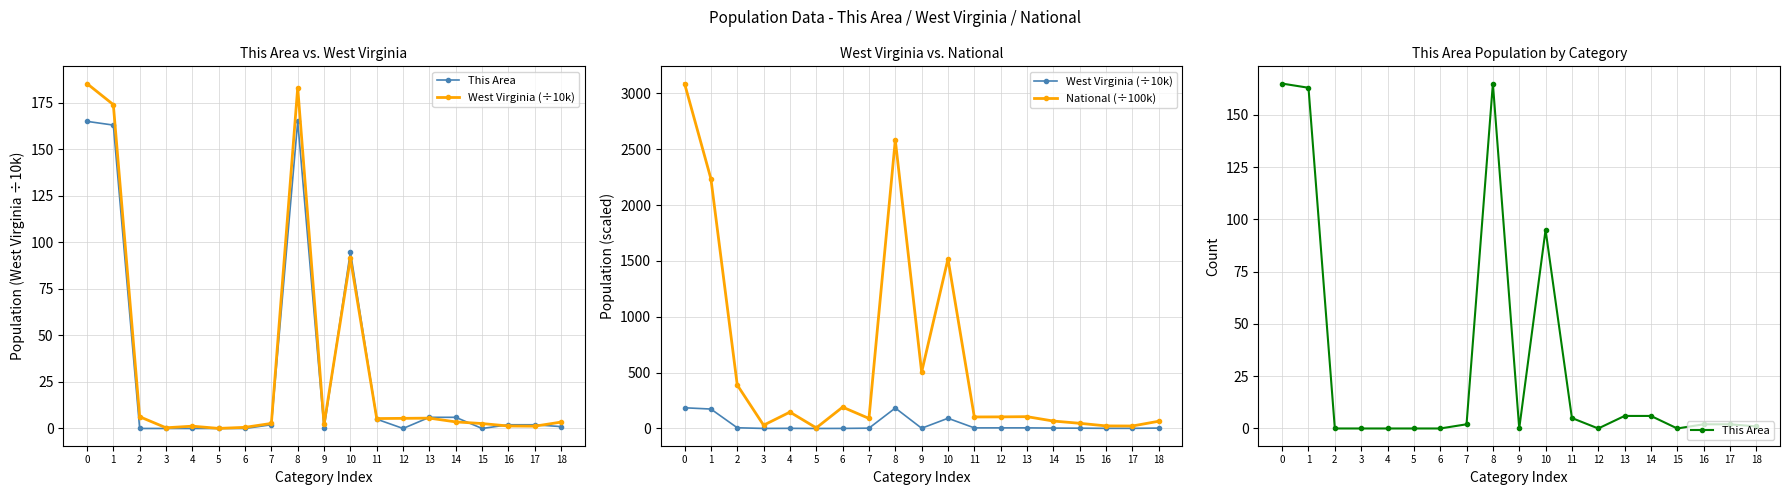

At 5, list the series in order from smallest to largest.

This Area, West Virginia (÷10k), National (÷100k)